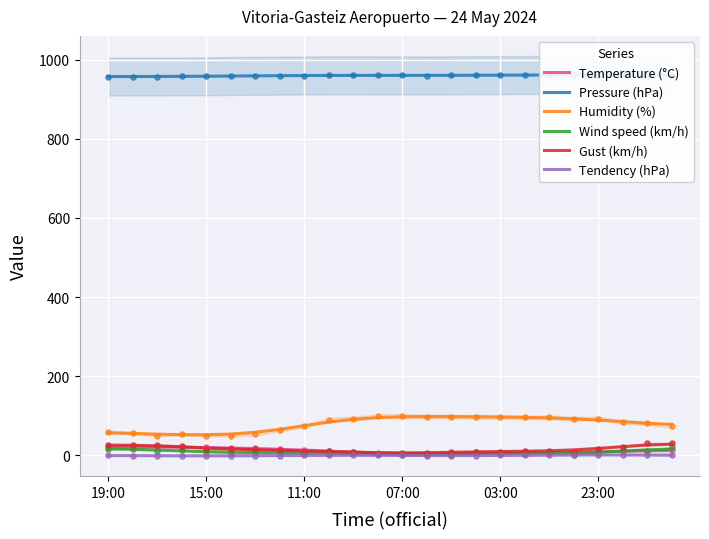

At how many categories does at least one series exceed 411?

24